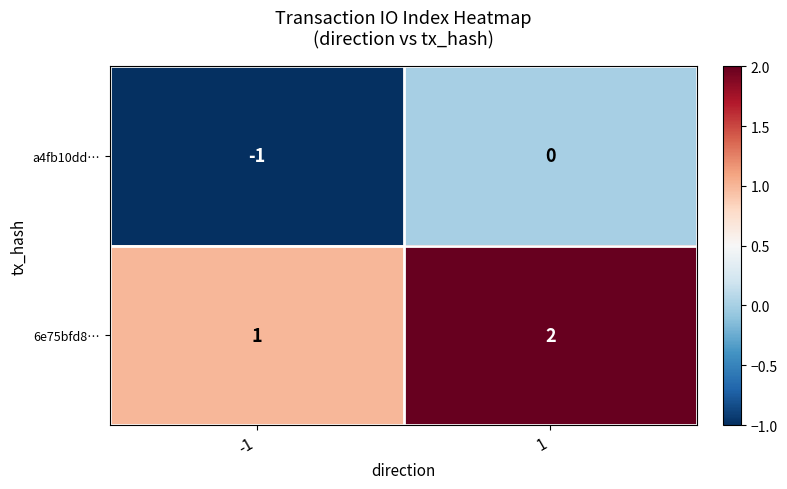

How many series are shown in this chart?

2